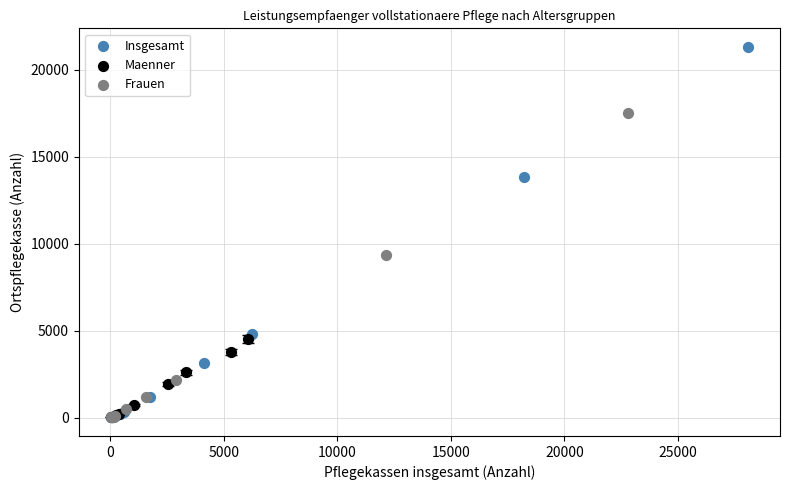

What are all the series names shown in the legend?

Insgesamt, Maenner, Frauen